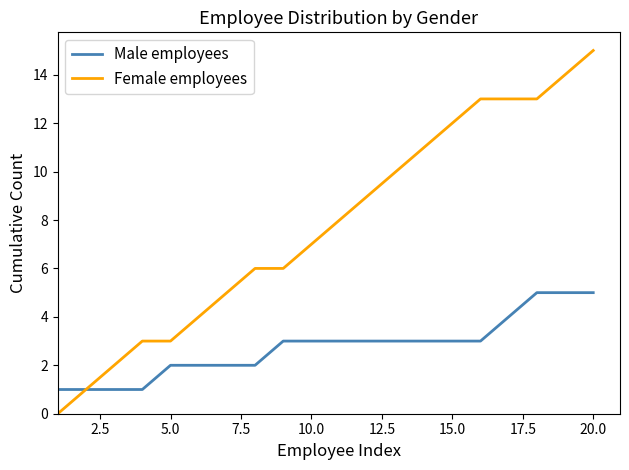

Which series has the largest total across all categories?

Female employees